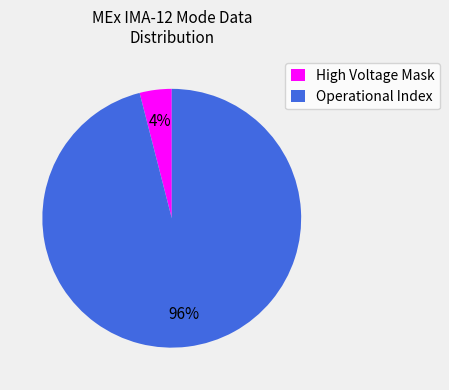

Is the sum of Operational Index and High Voltage Mask greater than half?

Yes